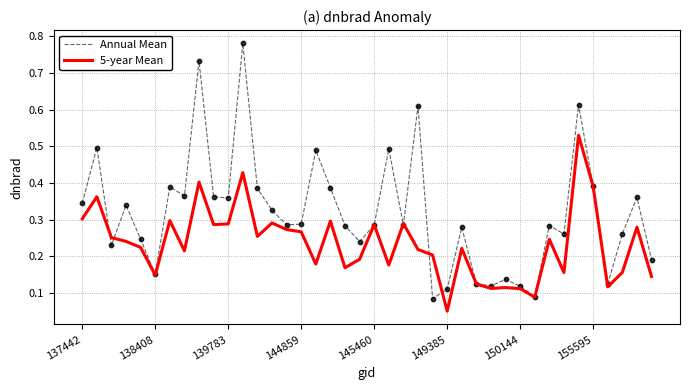

What are all the series names shown in the legend?

Annual Mean, 5-year Mean